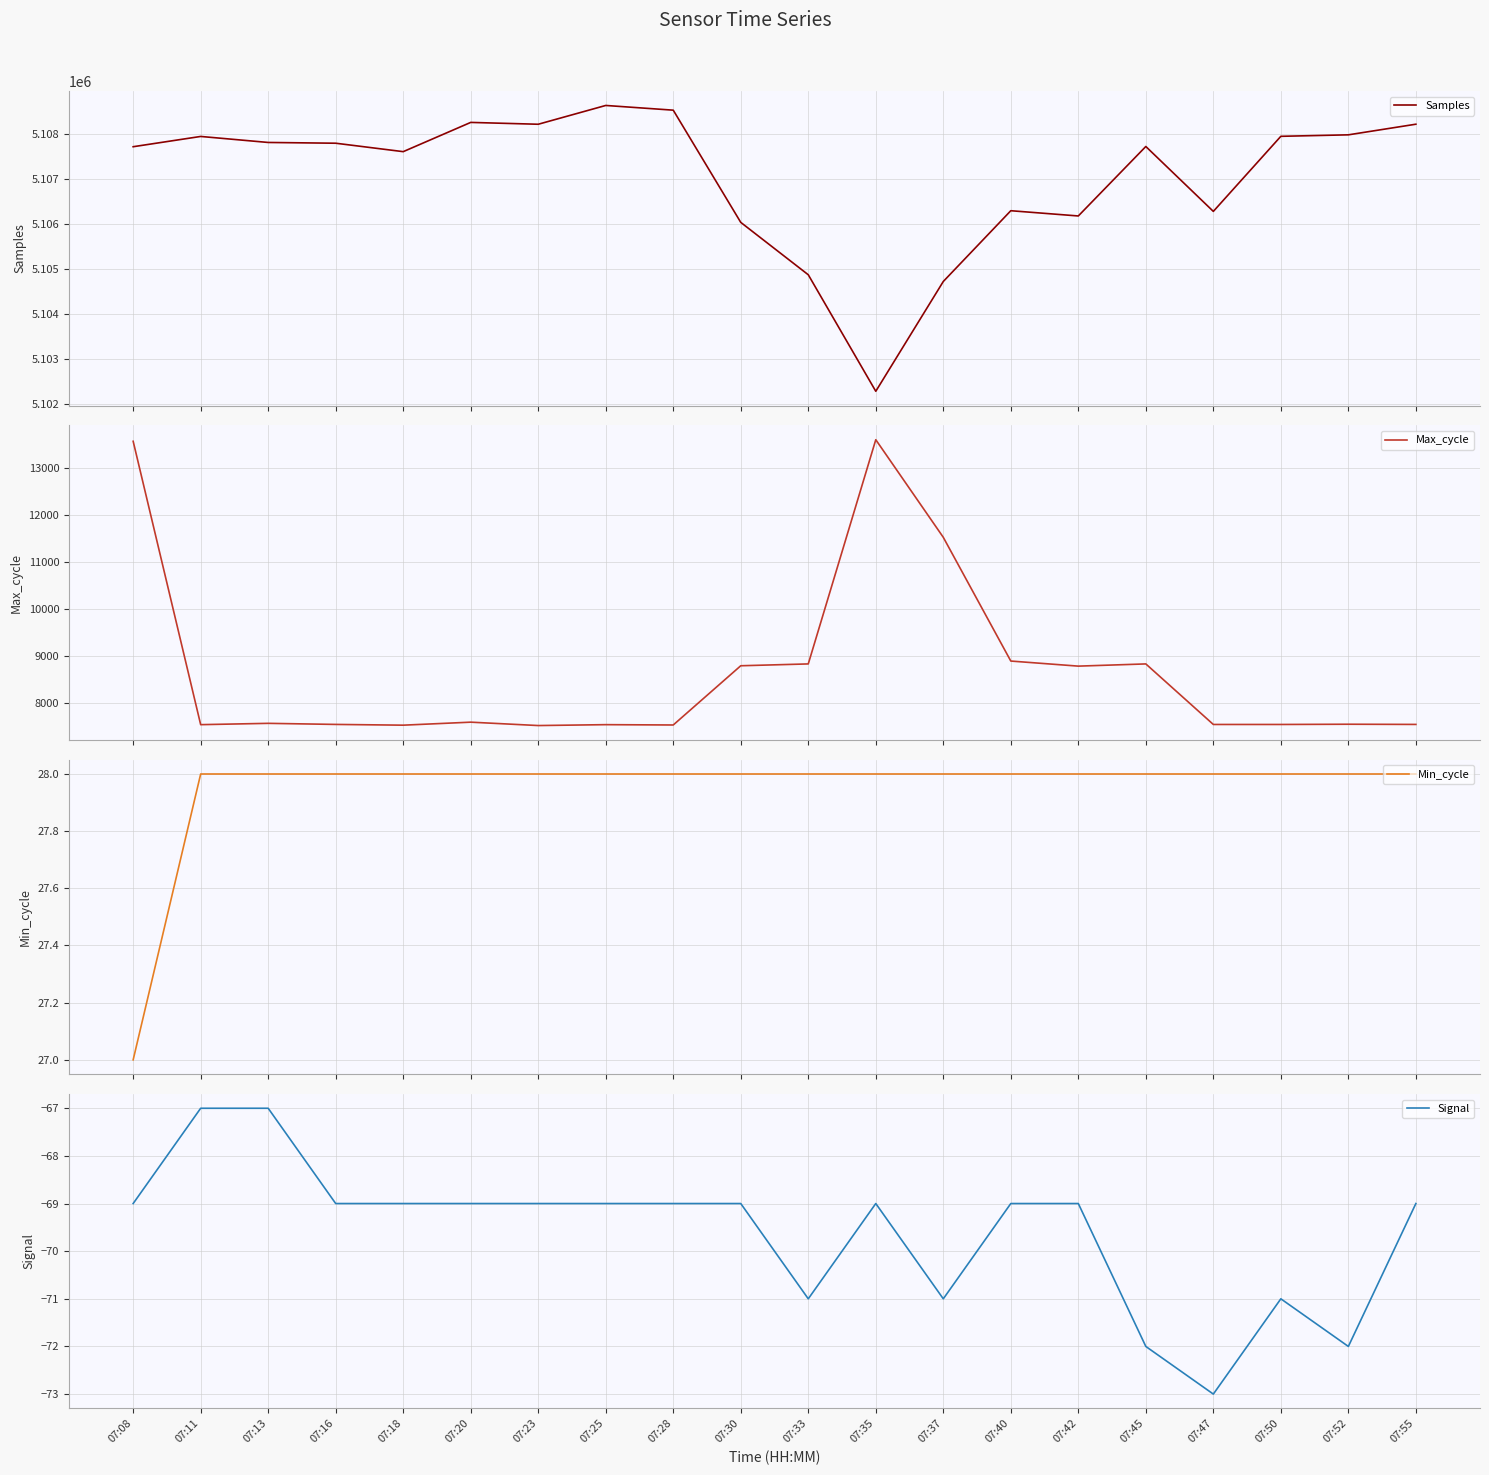

How many distinct data groups are displayed?

4